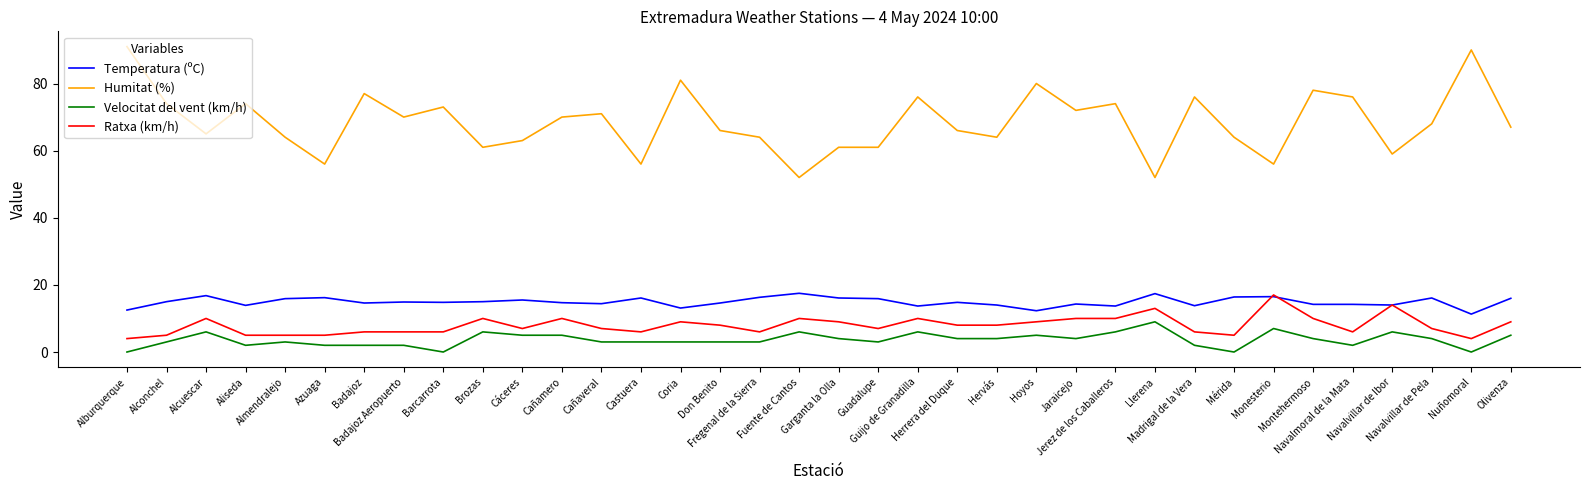

Where is the first local minimum for Temperatura (ºC)?

Aliseda